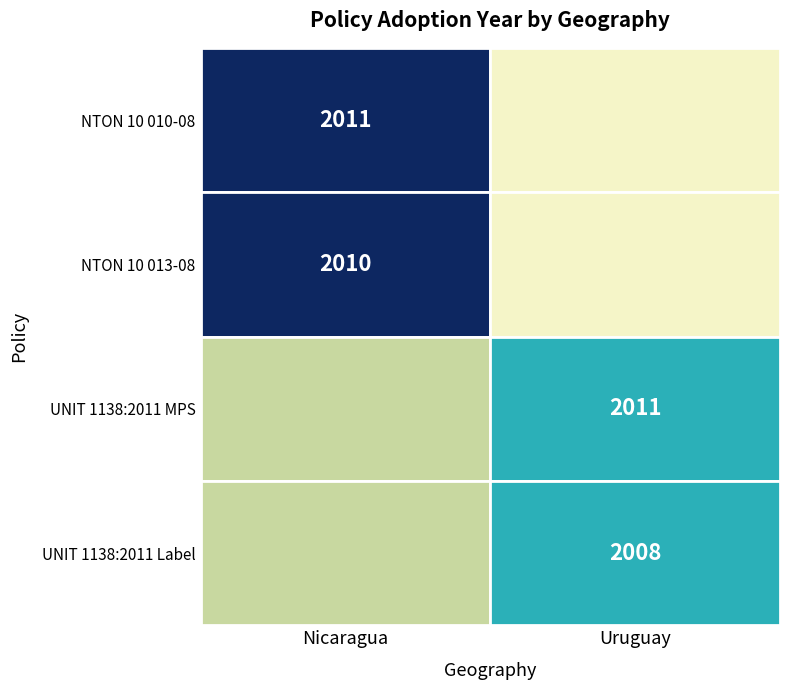

What is the average value of the Nicaragua series?

2010